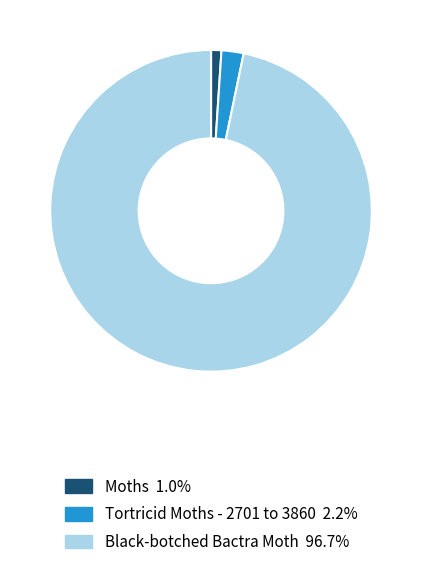

Which slice is the largest?

Black-botched Bactra Moth